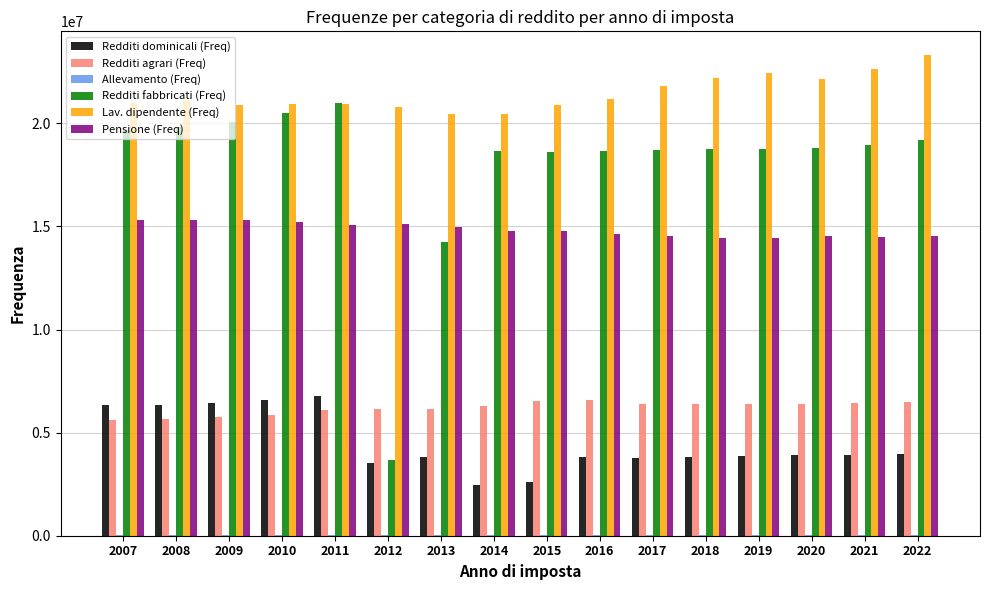

What is the difference between the Pensione (Freq) values at 2022 and 2021?

27317